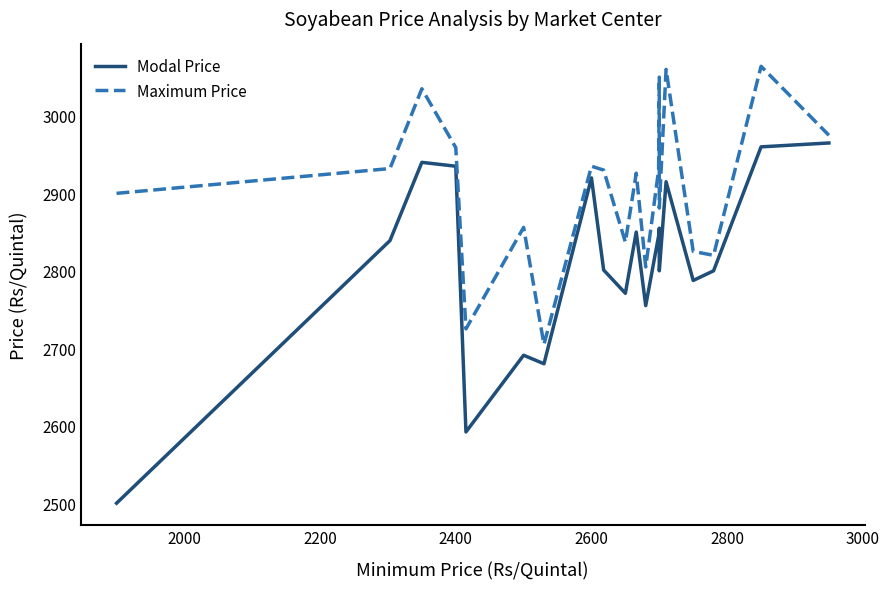

How many values in the Maximum Price series are below 2930?

10